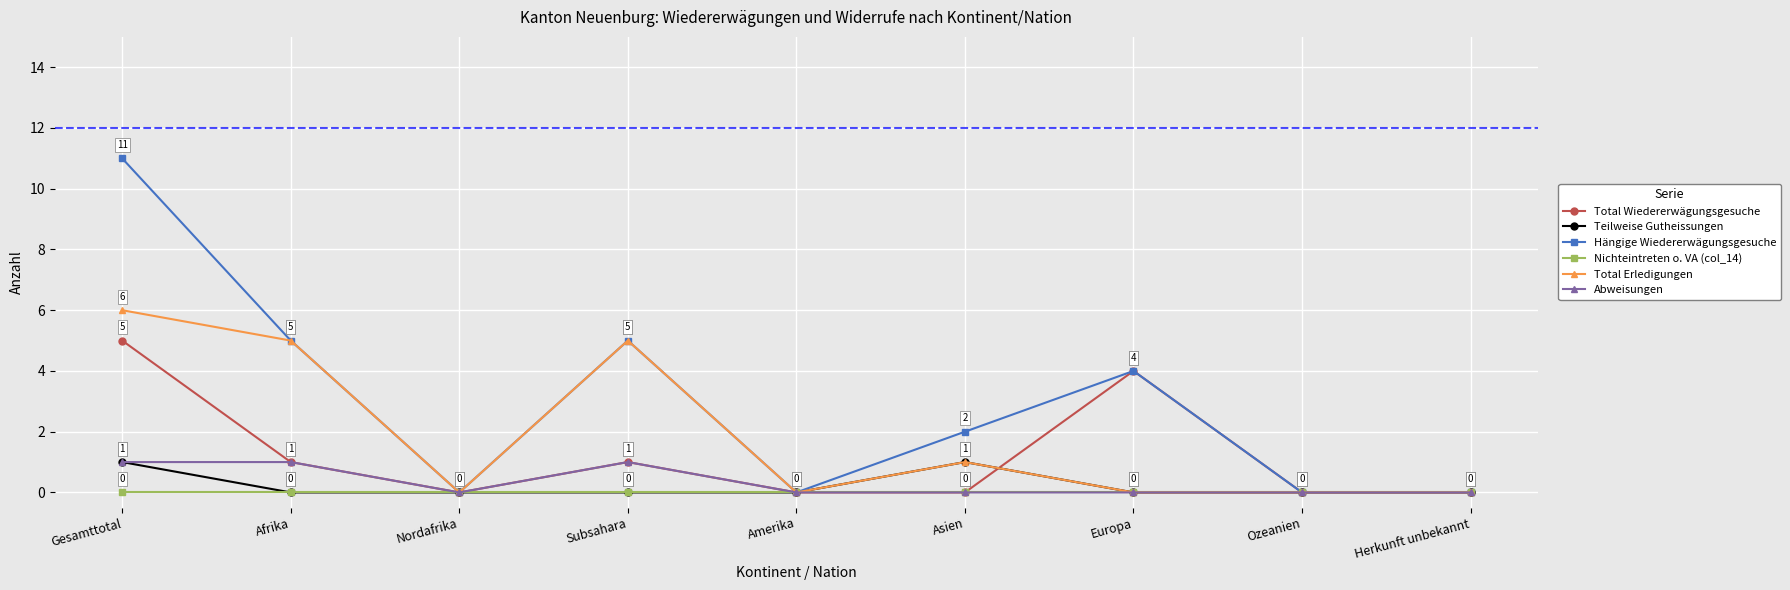

How many Teilweise Gutheissungen values are between 0 and 1?

9